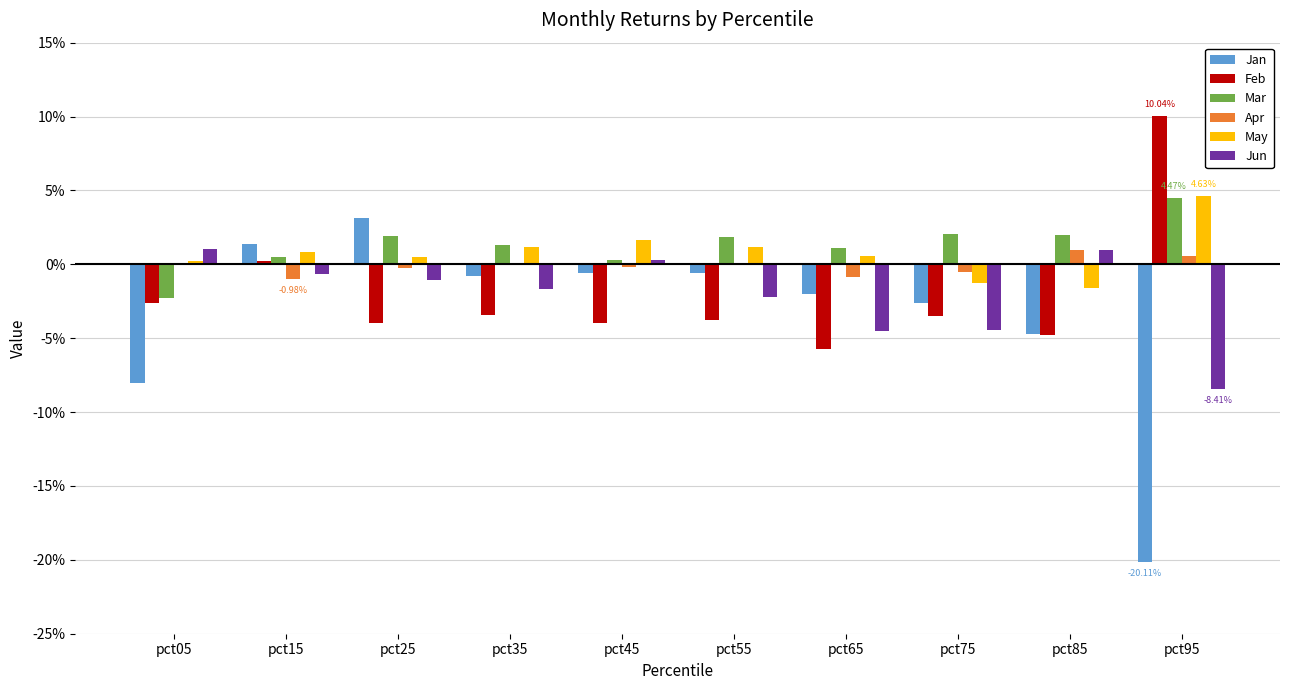

At pct65, list the series in order from smallest to largest.

Feb, Jun, Jan, Apr, May, Mar